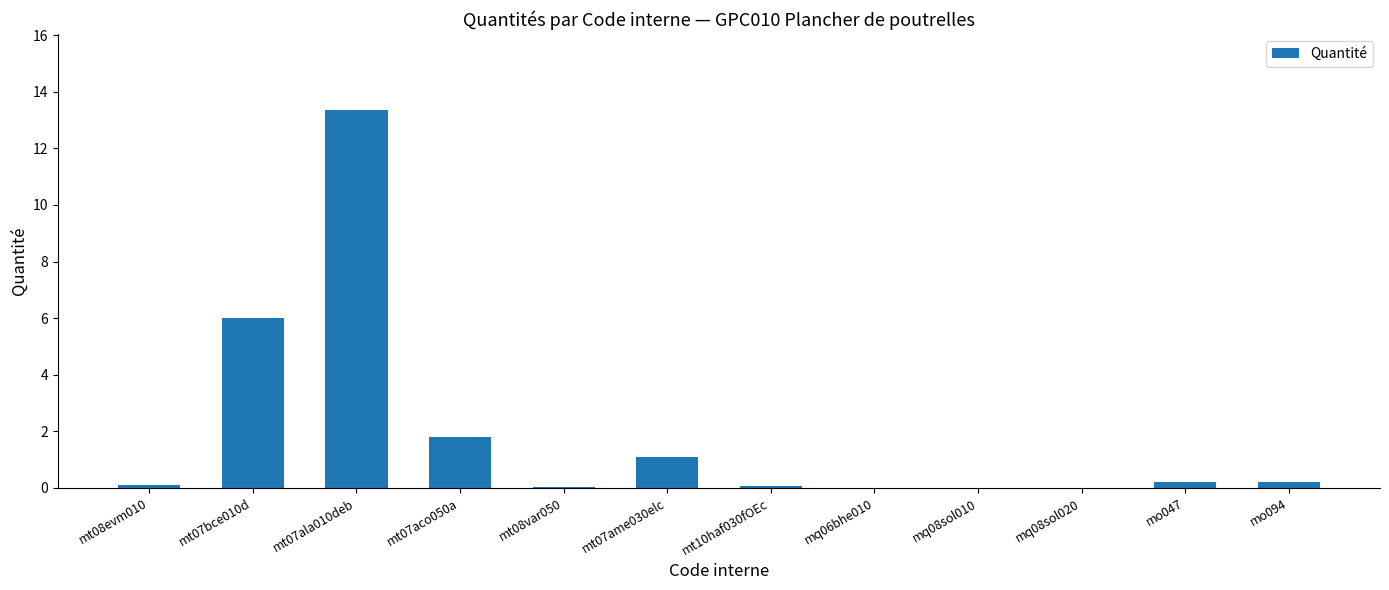

What is the sum of all values?

22.9